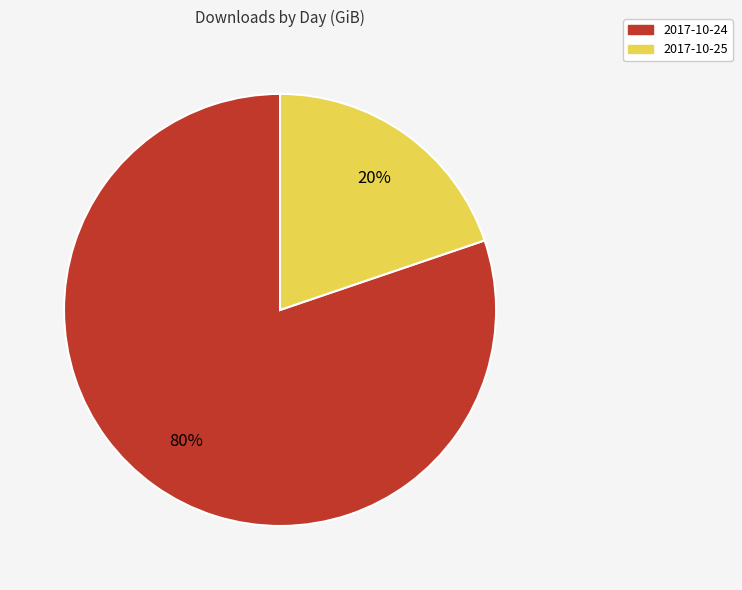

Which has a higher value, 2017-10-24 or 2017-10-25?

2017-10-24